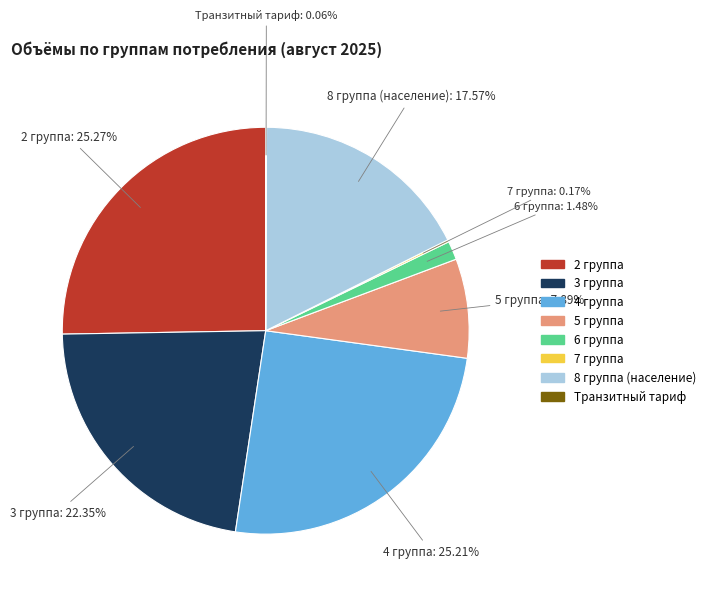

How much of the chart is everything except 8 группа (население)?

82.4%